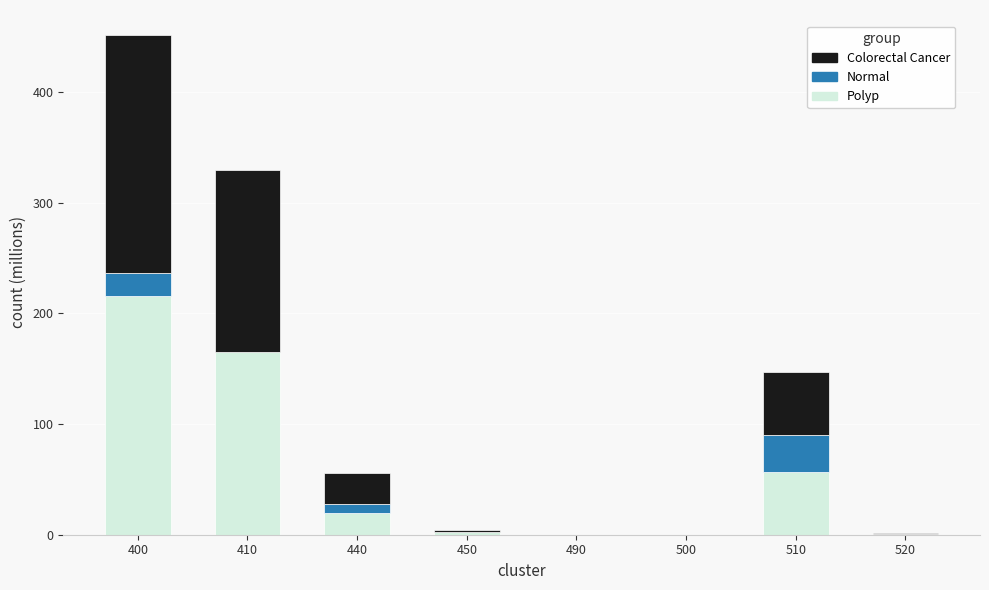

Is it true that Polyp equals 19.7 at 440?

True